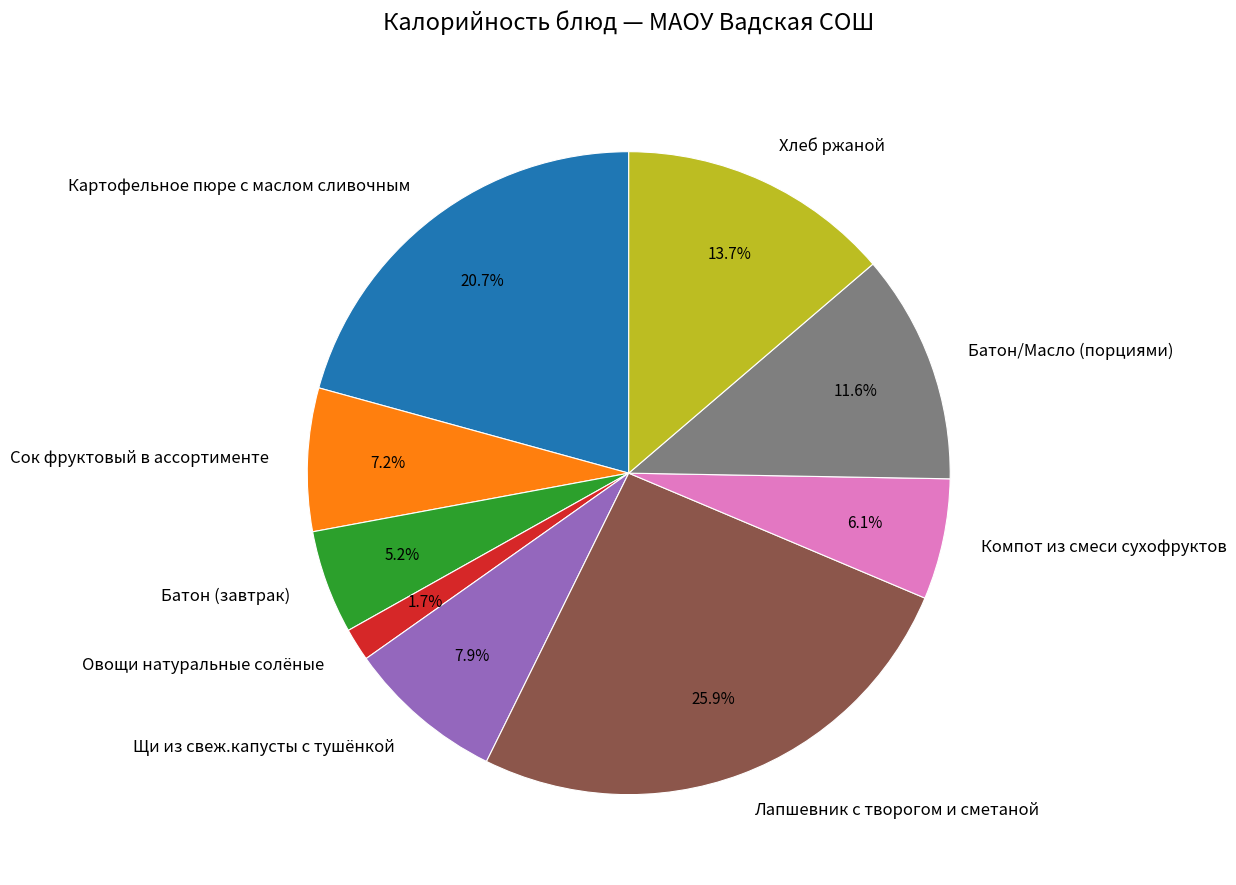

To the nearest percent, what percentage of the pie is Щи из свеж.капусты с тушёнкой?

8%